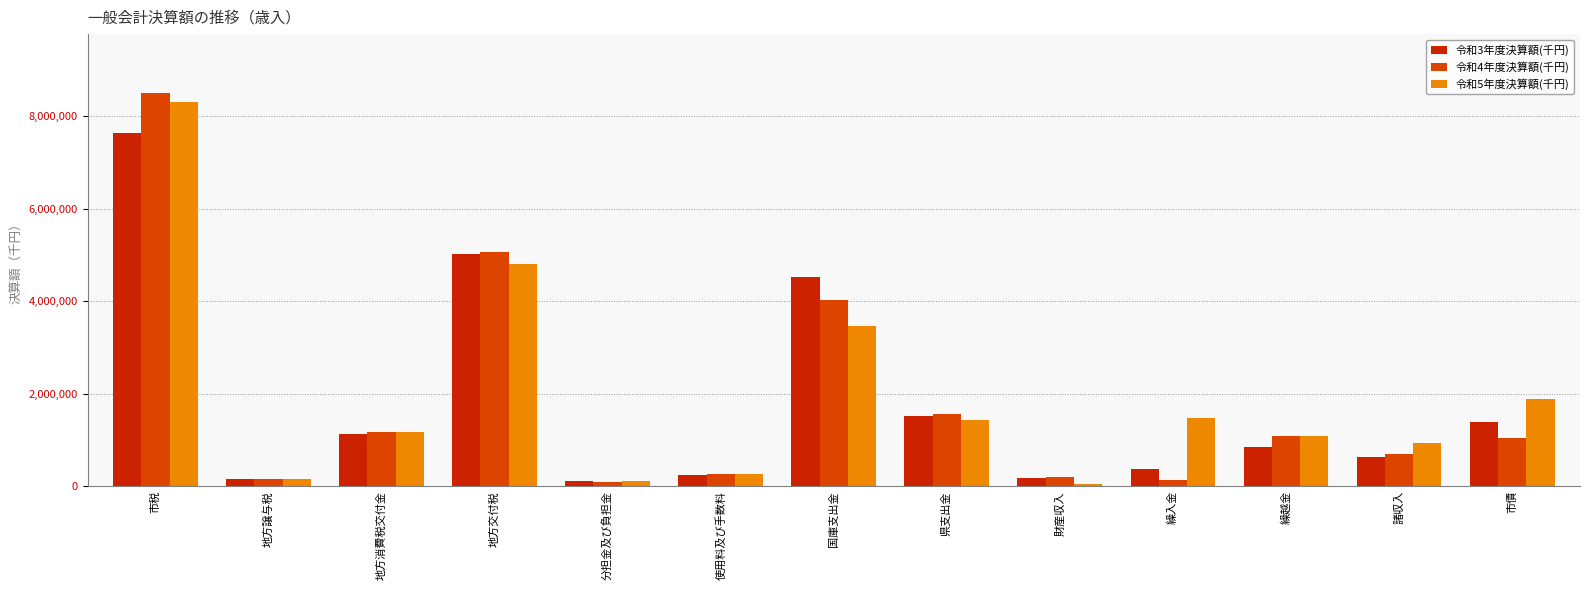

At which label is 令和4年度決算額(千円) closest to 4300455?

国庫支出金